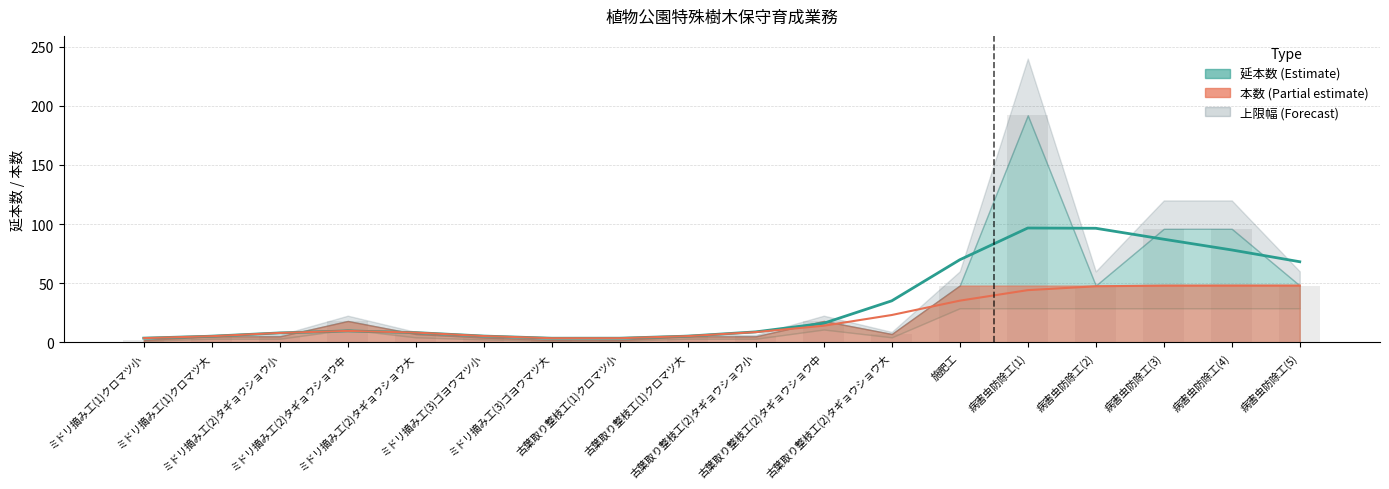

What value does the data have at 病害虫防除工(1), to the nearest 5?

190